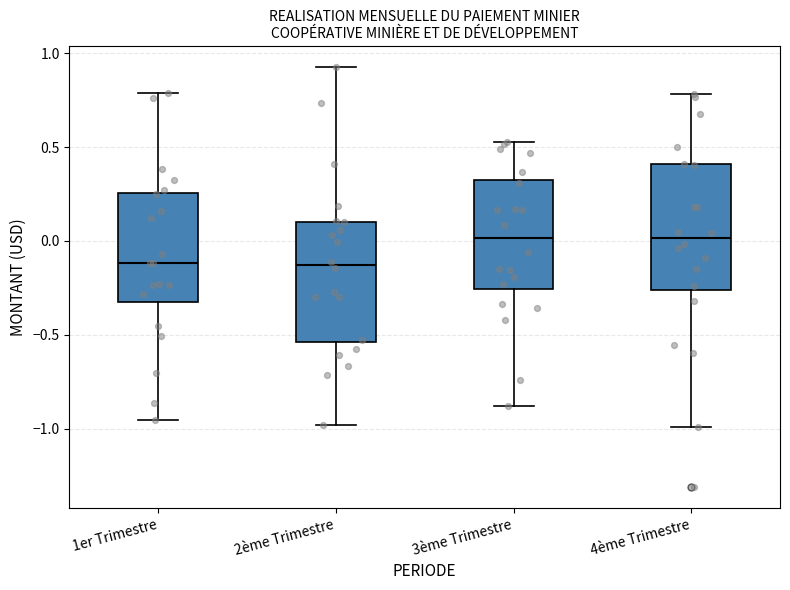

Reading left to right, transcribe this box plot: for each box, give where its median line is, the range the box spans, and where its two whiskers end, as read against the y-axis. The values are not printed on the chart, so give them approximately, as read against the axis.

1er Trimestre: median -0.10, box -0.30 to 0.25, whiskers -0.95 to 0.80
2ème Trimestre: median -0.15, box -0.55 to 0.10, whiskers -1.00 to 0.95
3ème Trimestre: median 0.00, box -0.25 to 0.30, whiskers -0.90 to 0.55
4ème Trimestre: median 0.00, box -0.25 to 0.40, whiskers -1.00 to 0.80